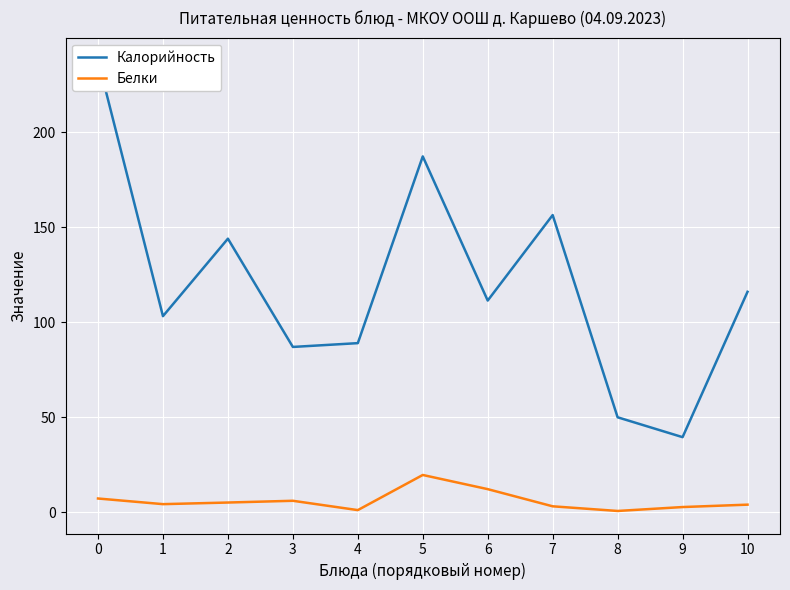

Reading left to right, list all the values displayed in this chart.

Калорийность: 0=238.0	1=103.2	2=144.0	3=87.0	4=89.0	5=187.3	6=111.4	7=156.4	8=50.0	9=39.5	10=116.0
Белки: 0=7.2	1=4.2	2=5.1	3=6.0	4=1.1	5=19.6	6=12.1	7=3.1	8=0.6	9=2.7	10=4.0